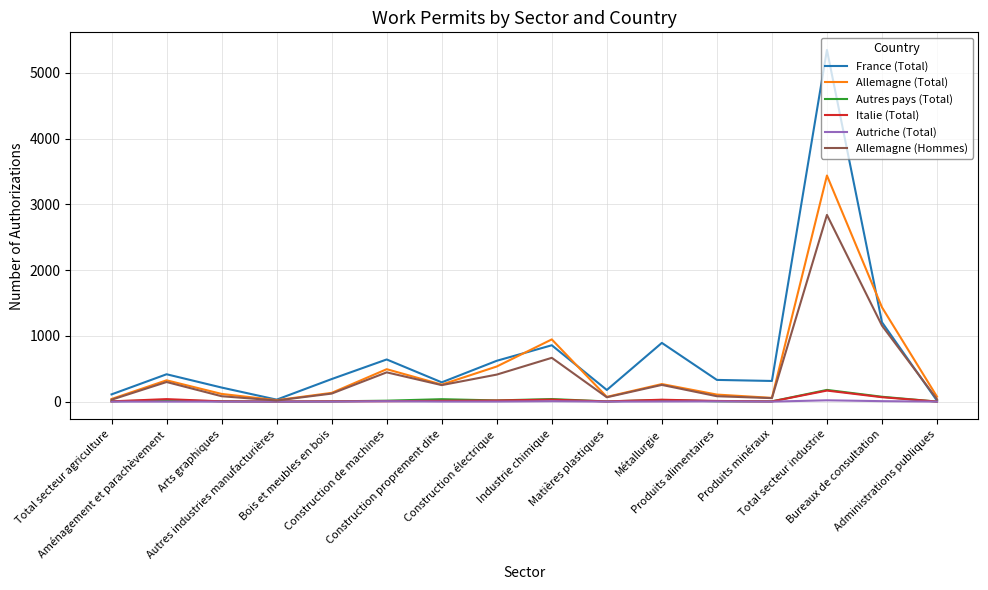

Read the Allemagne (Hommes) value at Produits alimentaires, to the nearest 10.

80